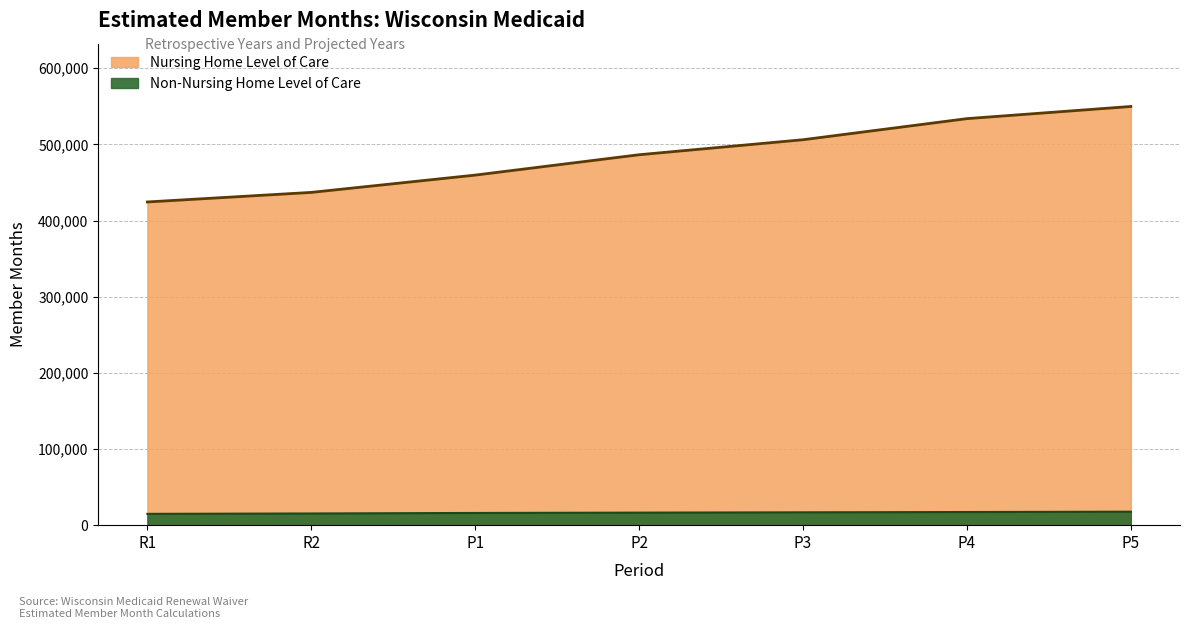

Is it true that Nursing Home Level of Care equals 671361.9 at P1?

False